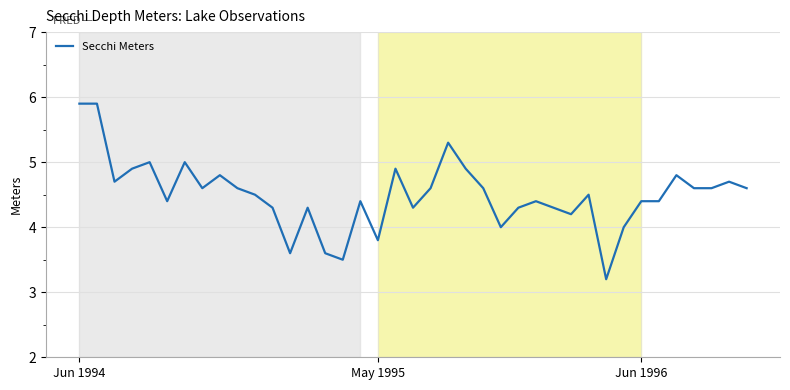

What is the difference between the maximum and minimum values?

2.7